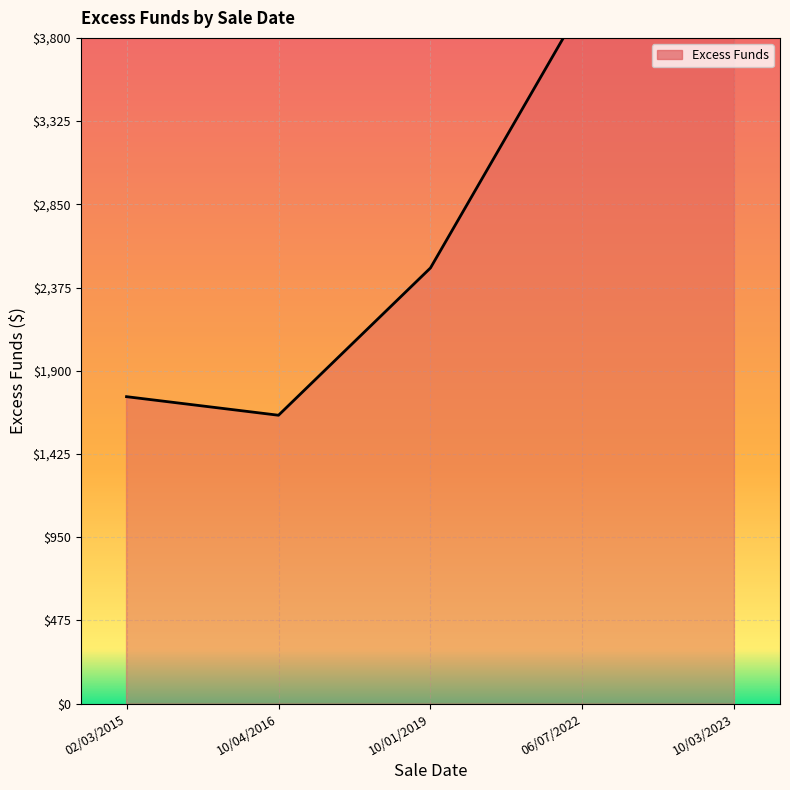

True or false: the data shows 1752.0 at 02/03/2015.

True